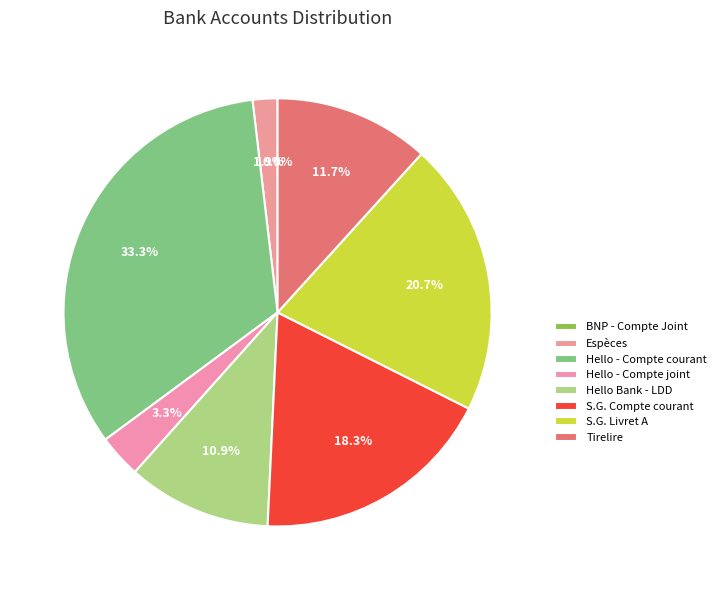

Is there a majority slice in this chart?

No